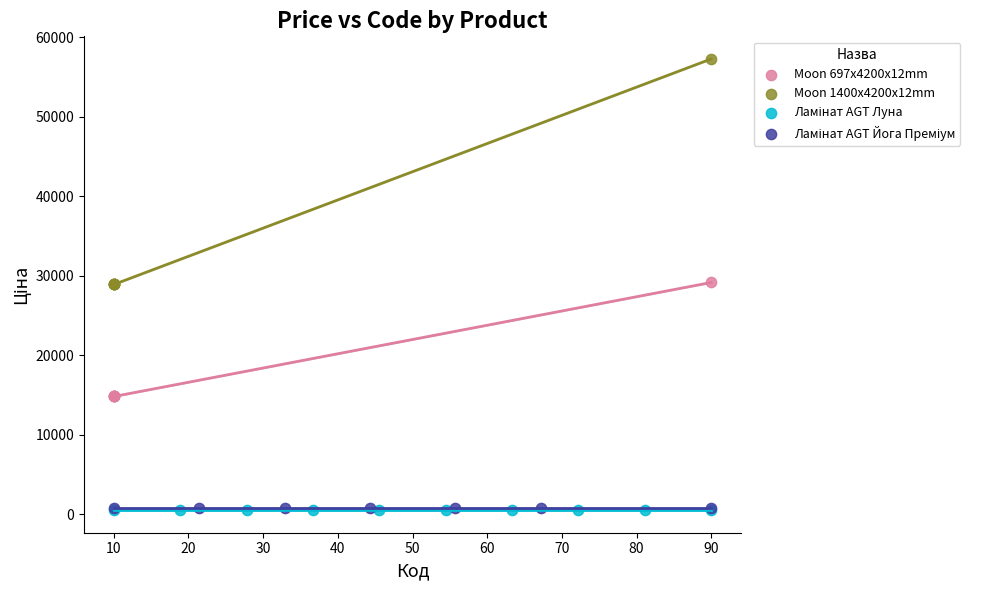

Which series reaches the maximum Y coordinate?

Moon 1400x4200x12mm